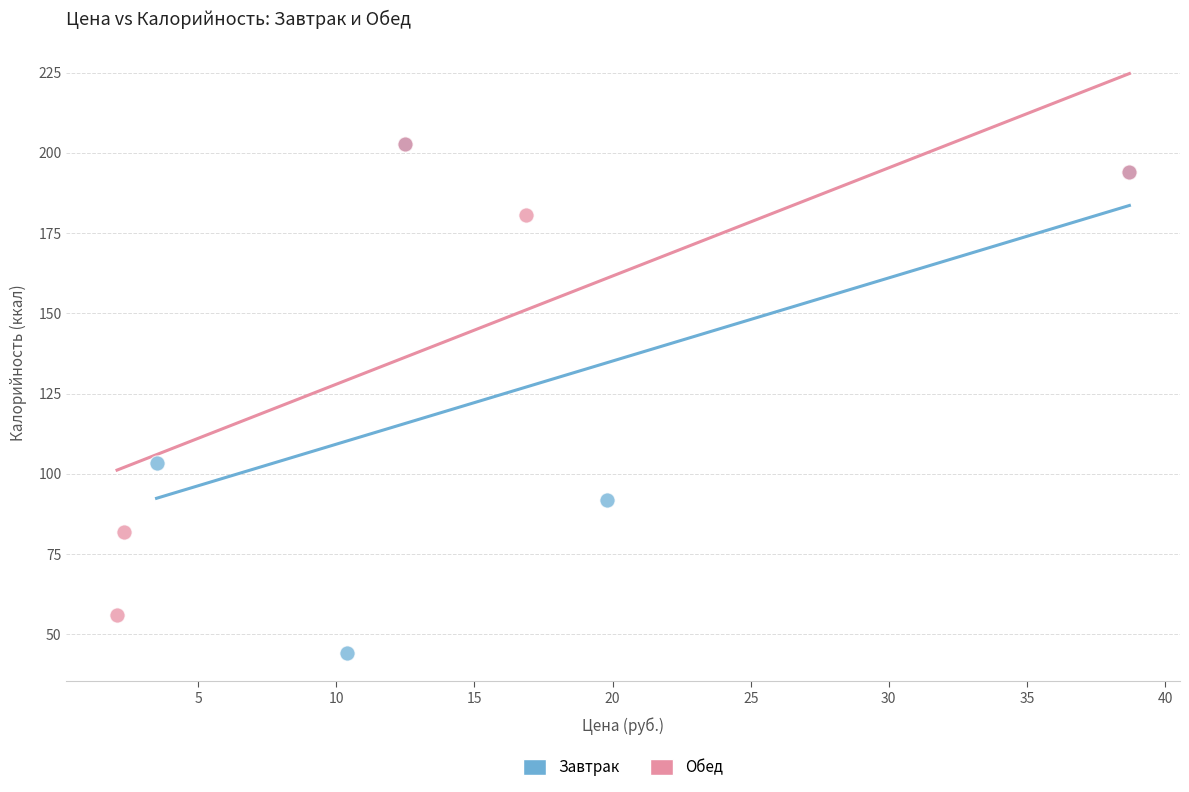

Which series has the widest spread of Y values?

Завтрак